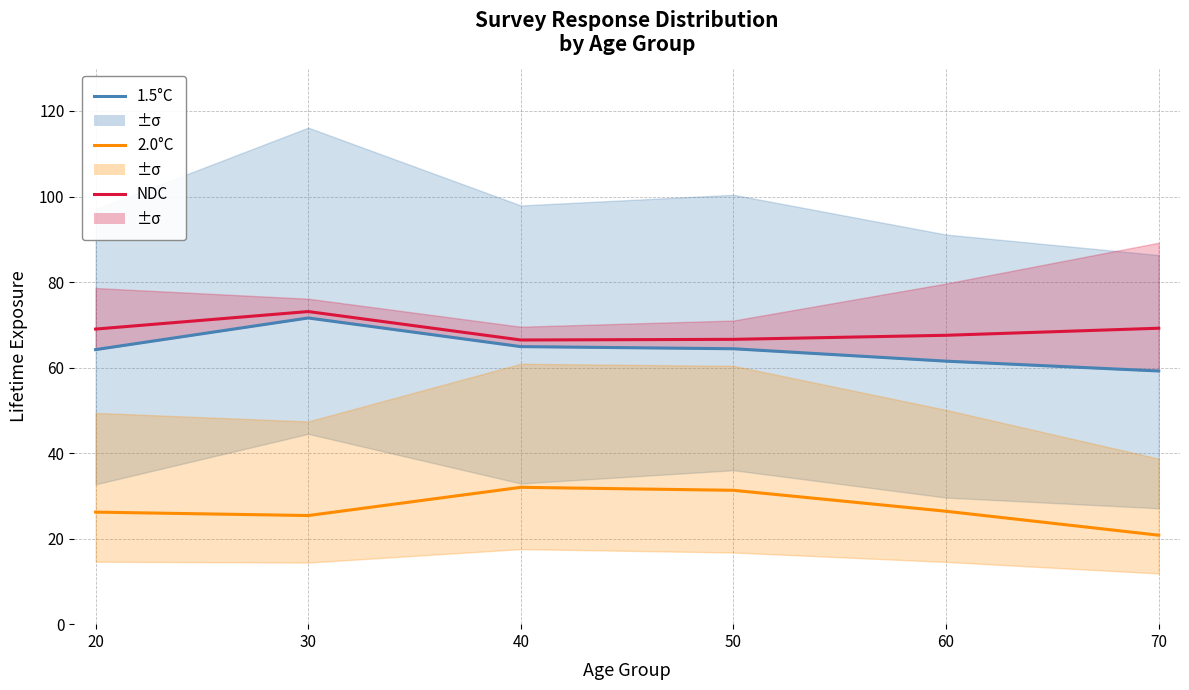

The value of 2.0°C at 50 is 50.6. True or false?

False